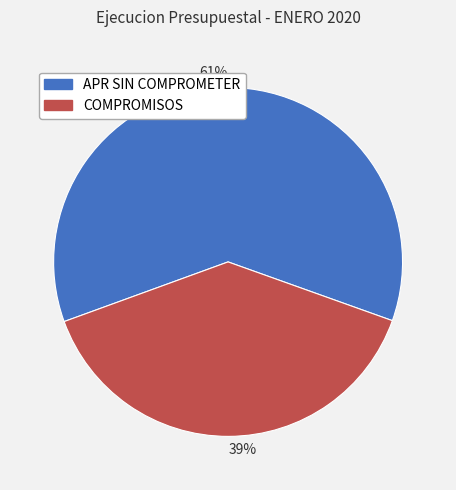

To the nearest percent, what portion does 61% represent?

61%